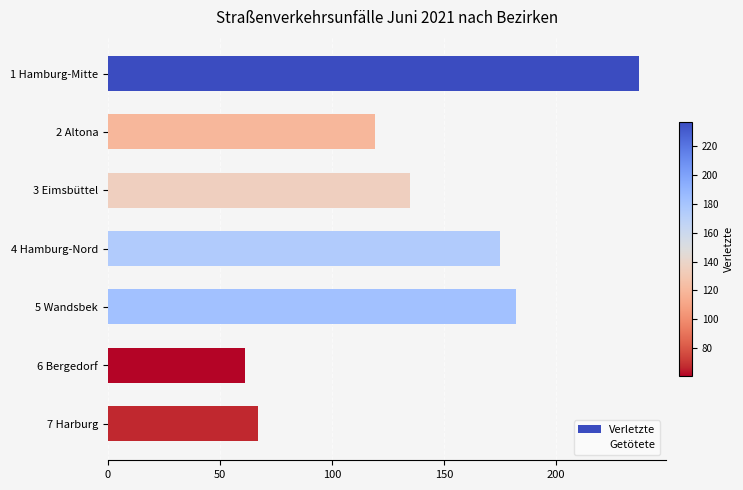

What is the label of the 4th bar from the bottom?

4 Hamburg-Nord